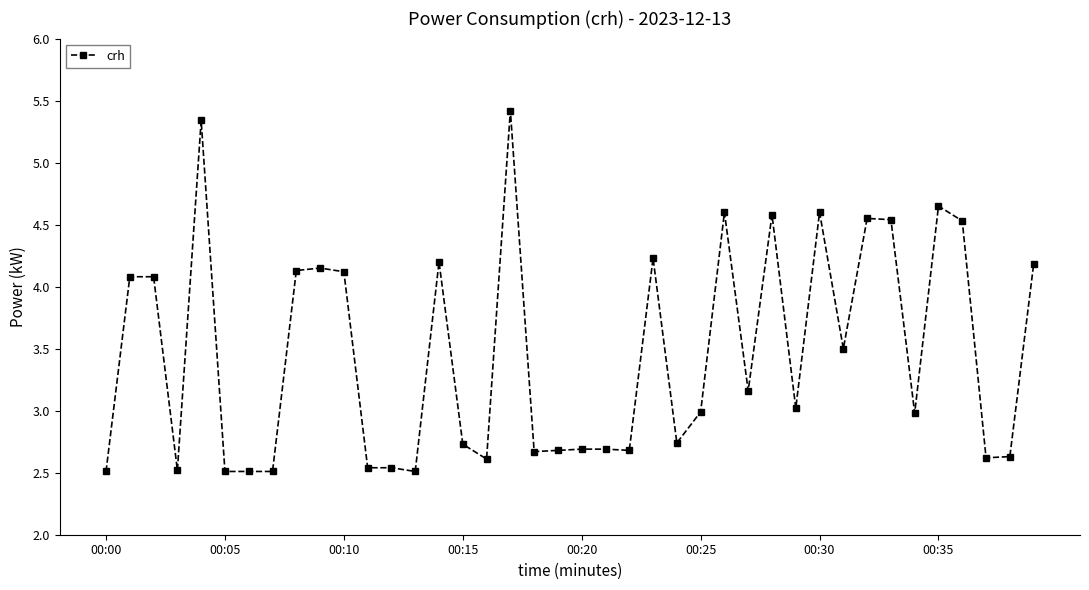

True or false: the data has more than 1 interior local peaks.

True